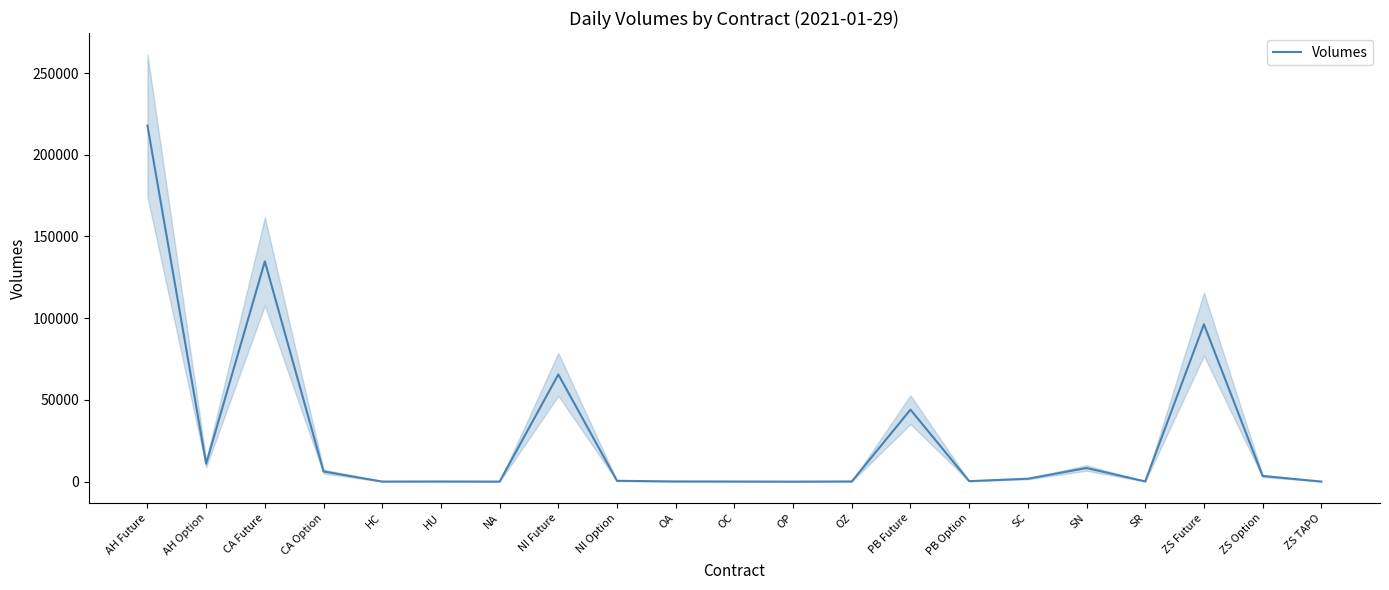

Approximately how many times larger is the value at CA Future compared to OC?

2073.0